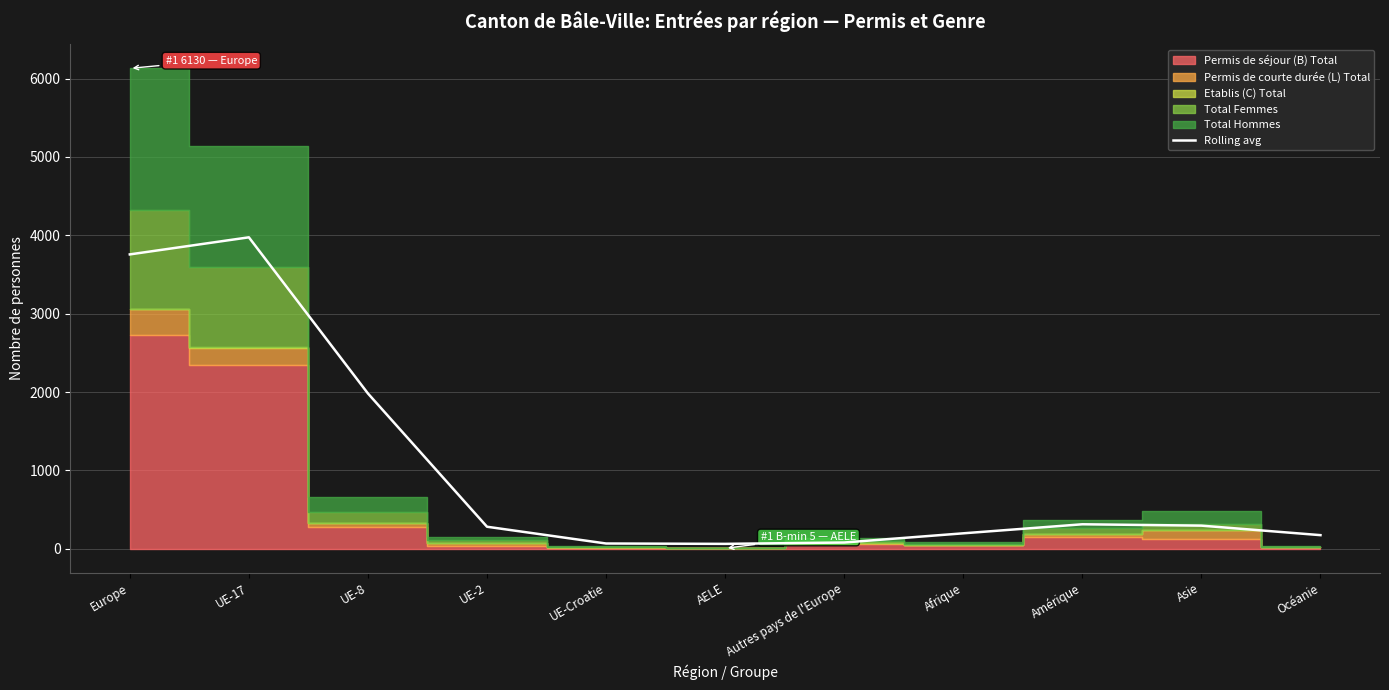

What is the difference between the maximum and minimum values?

3912.0